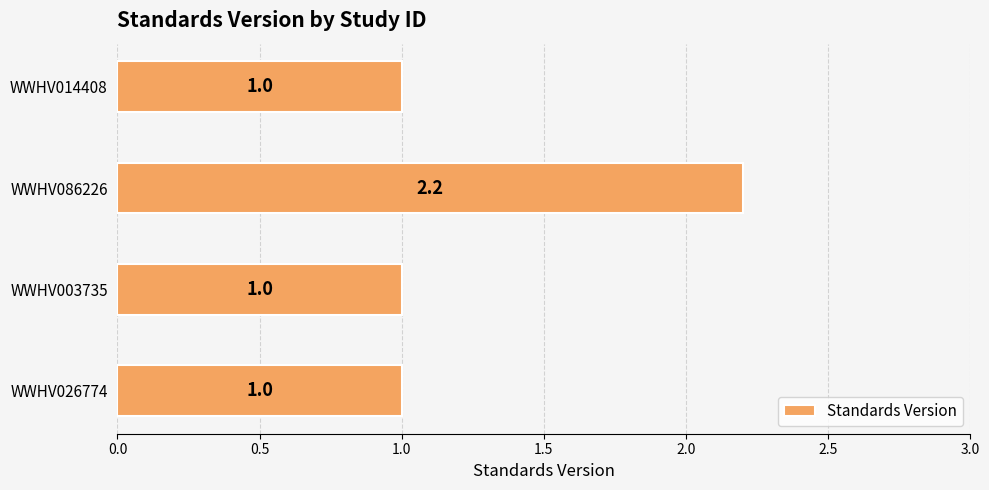

What is the average value?

1.3